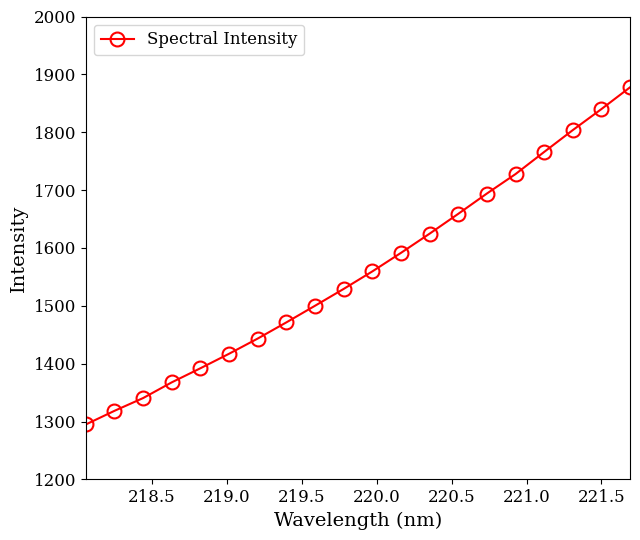

What is the sum of all values?

31219.8